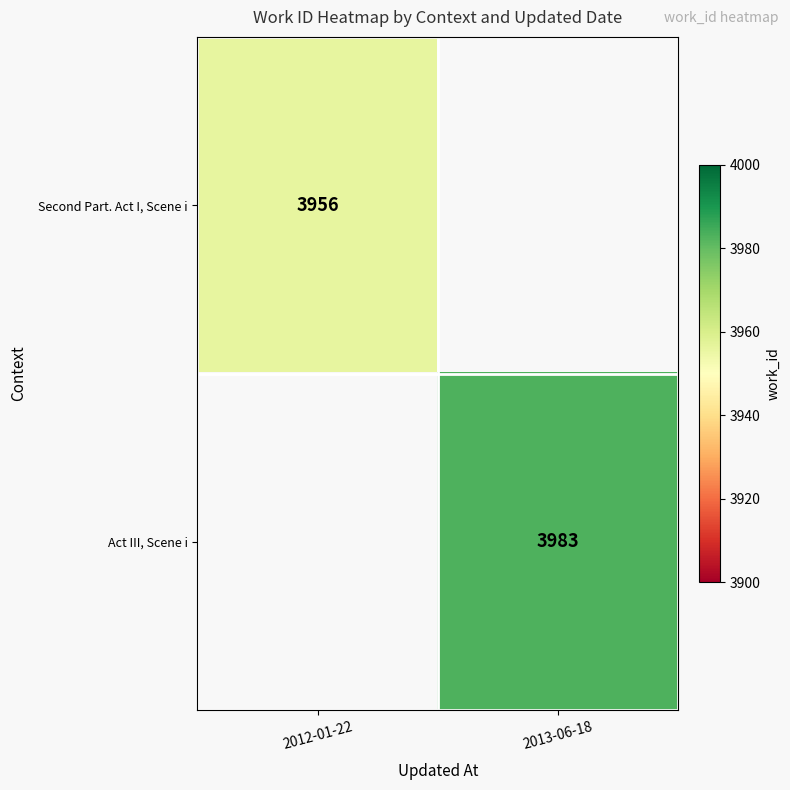

The Act III, Scene i series shows 3983 at 2013-06-18. True or false?

True